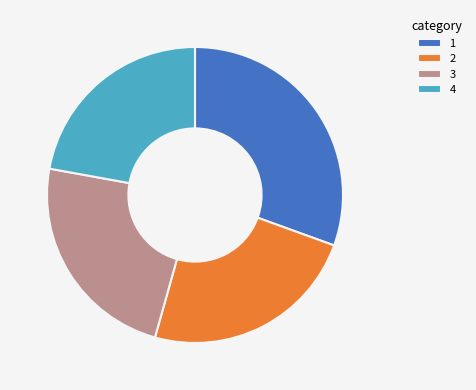

Does 3 account for over 50% of the chart?

No